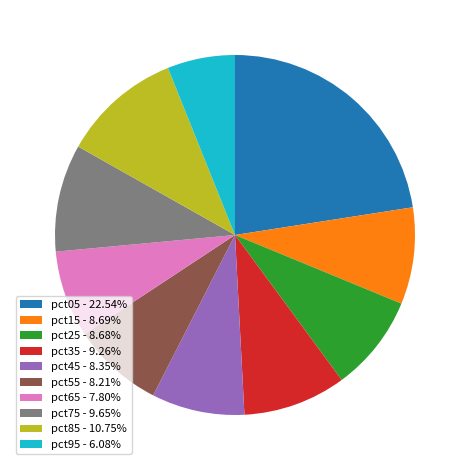

What is the ratio of the value at pct45 - 8.35% to the value at pct85 - 10.75%?

0.8